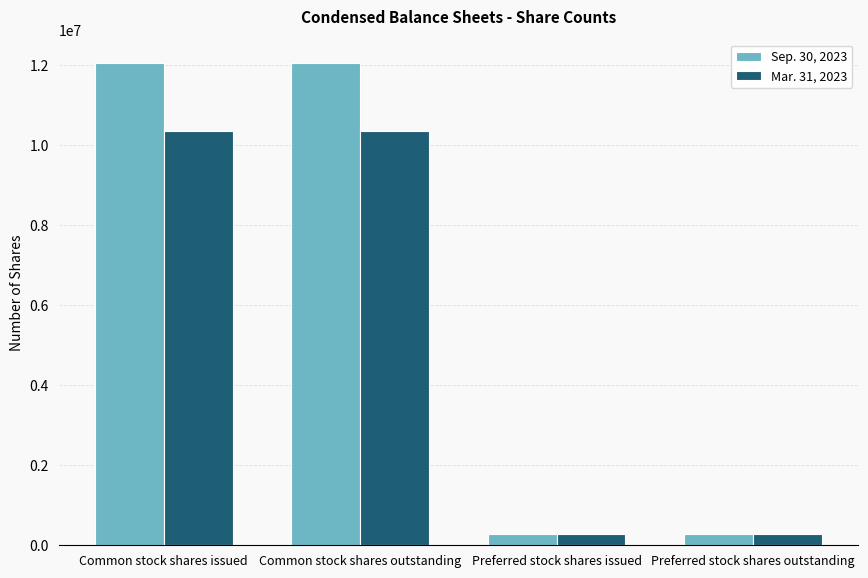

Which series has the largest range (max minus min)?

Sep. 30, 2023